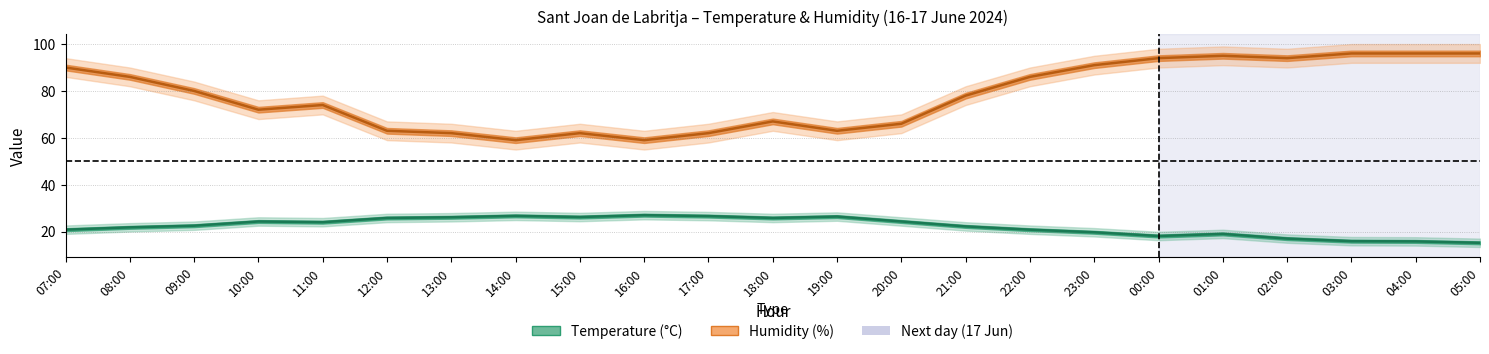

What is the average value of the Humidity (%) series?

77.9